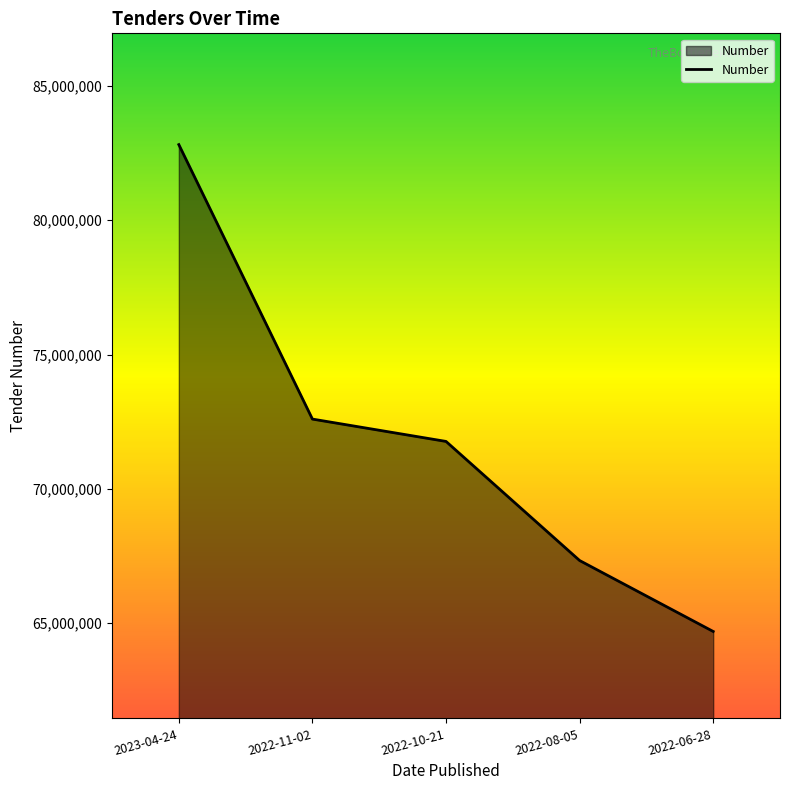

What is the maximum value shown in the chart?

82809857